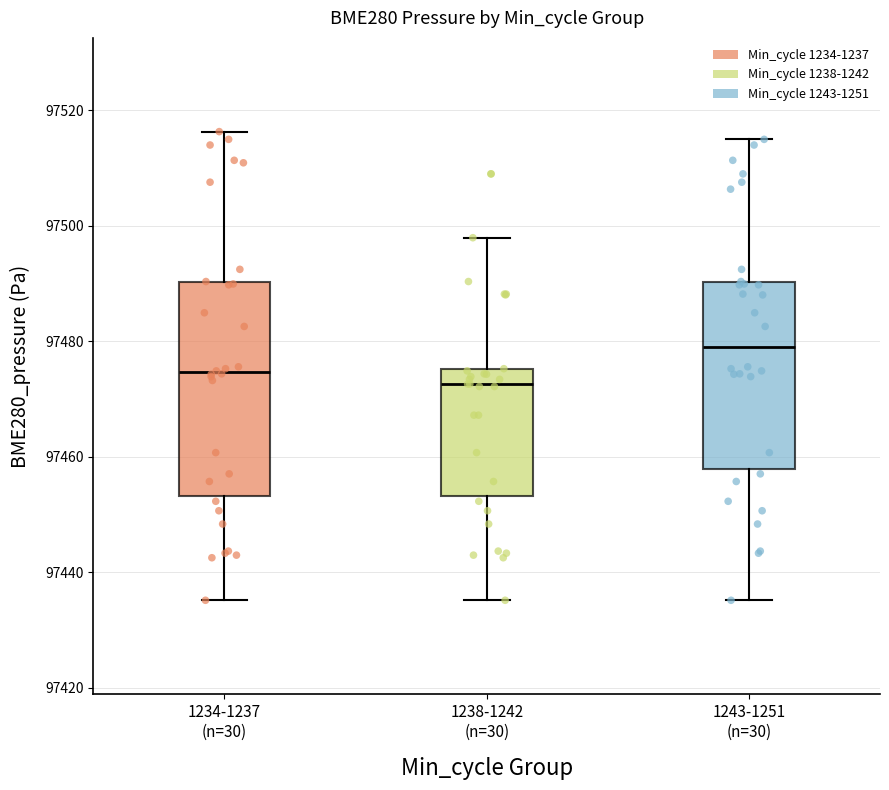

Reading left to right, read every box against the y-axis: the position of its median line, the range the box covers, and the ends of its whiskers. The values are not printed on the chart, so give them approximately, as read against the axis.

1234-1237 (n=30): median 97474, box 97454 to 97490, whiskers 97436 to 97516
1238-1242 (n=30): median 97472, box 97454 to 97476, whiskers 97436 to 97498
1243-1251 (n=30): median 97480, box 97458 to 97490, whiskers 97436 to 97516